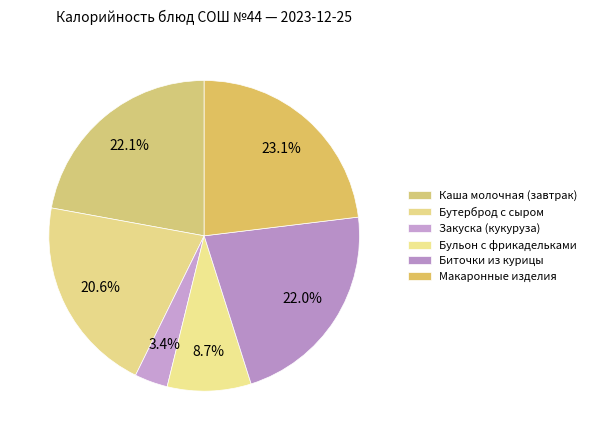

Count the number of slices in the pie.

6